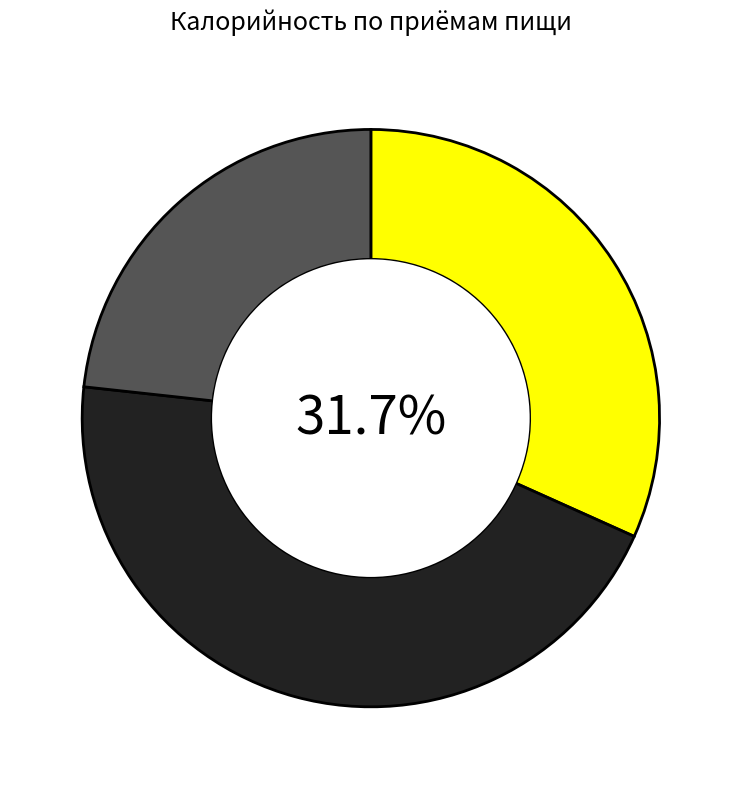

Does any single category account for the majority?

No